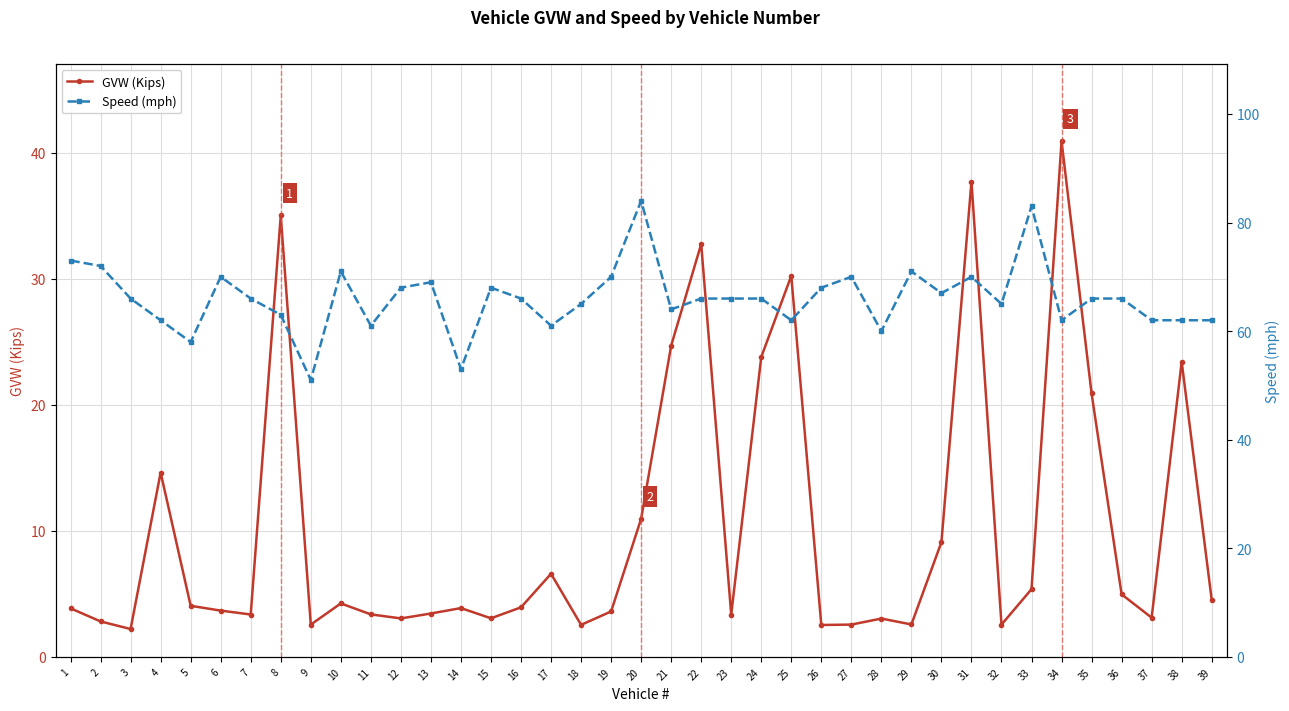

What value does the GVW (Kips) series have at 28?

3.0